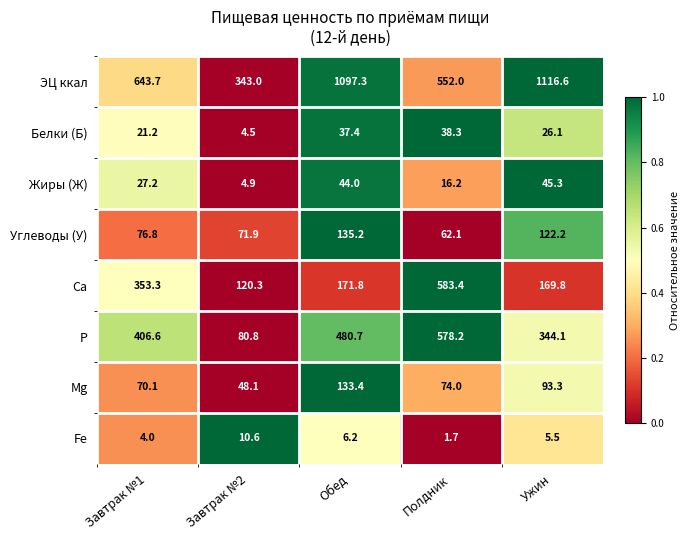

What is the minimum value for Са?

120.3